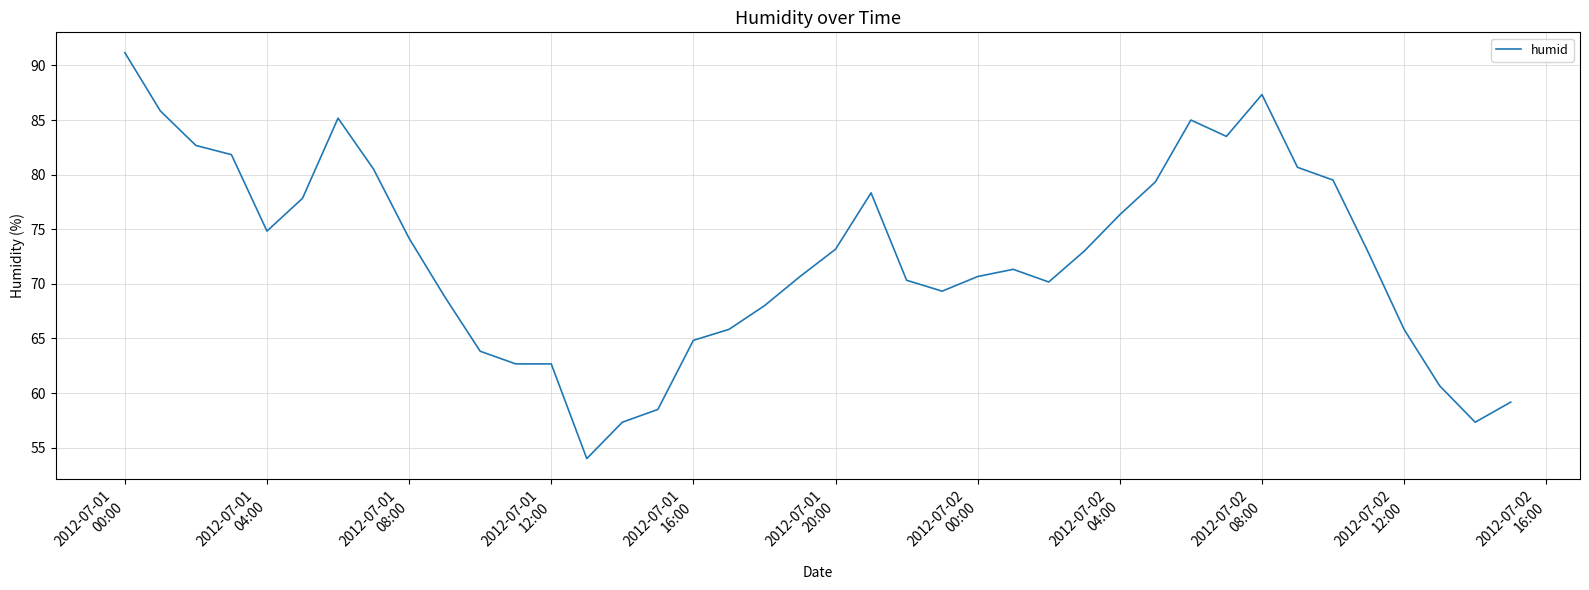

What is the smallest value displayed?

54.0